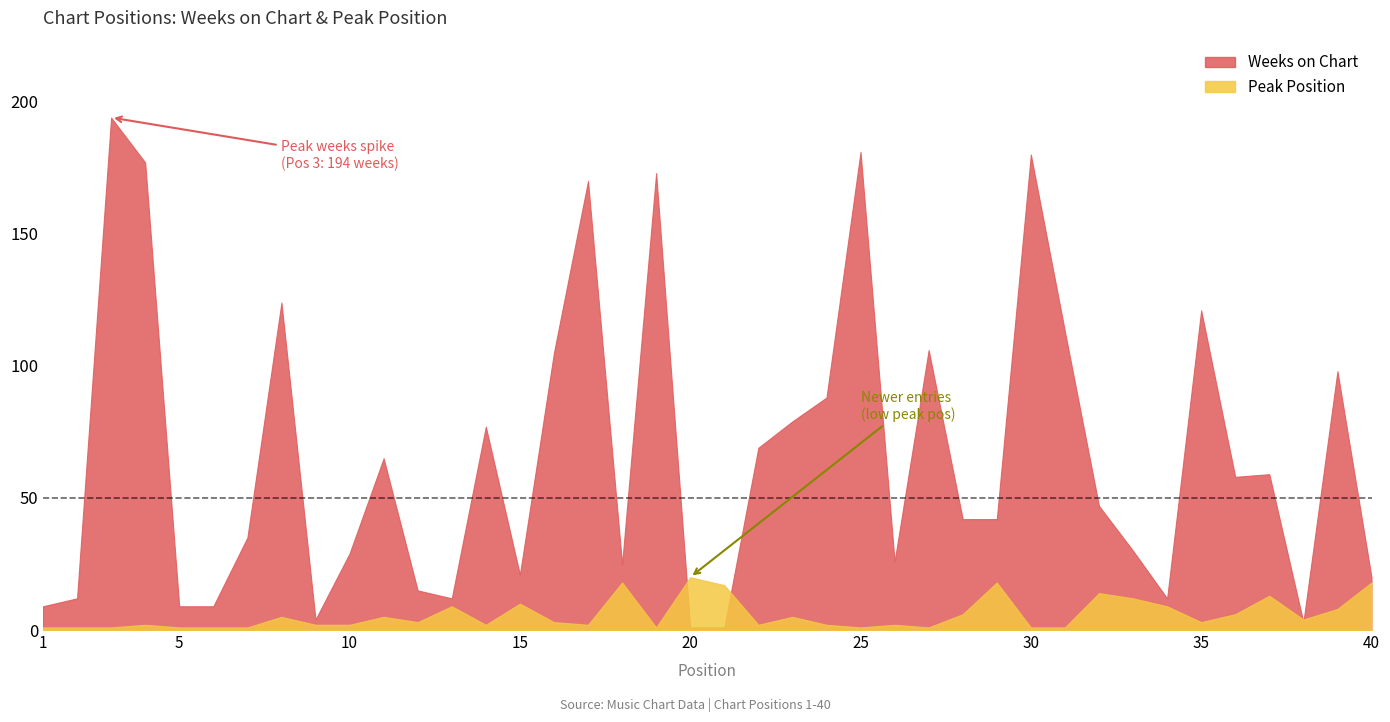

How many distinct data groups are displayed?

2